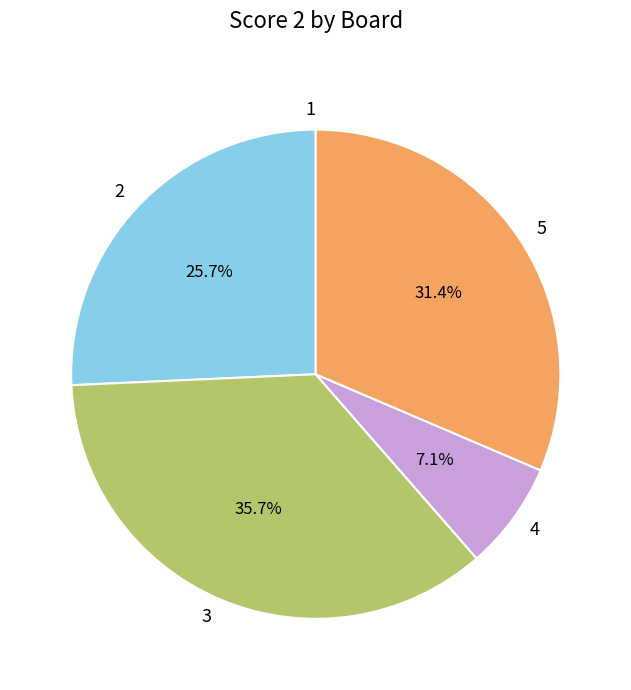

What portion of the pie excludes 3?

64.3%